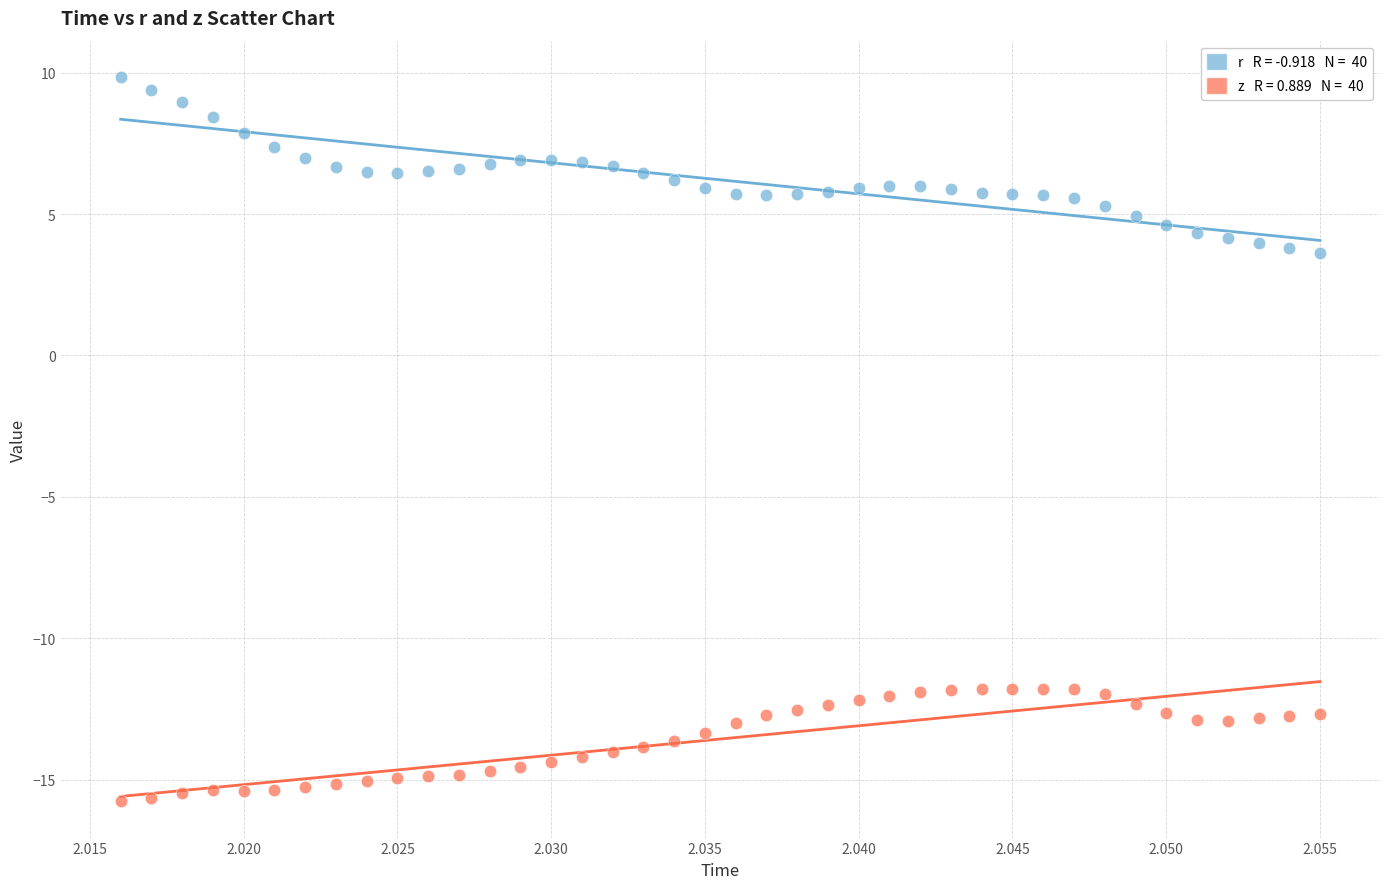

Across all data points, what is the range of Y values (max minus min)?

25.6